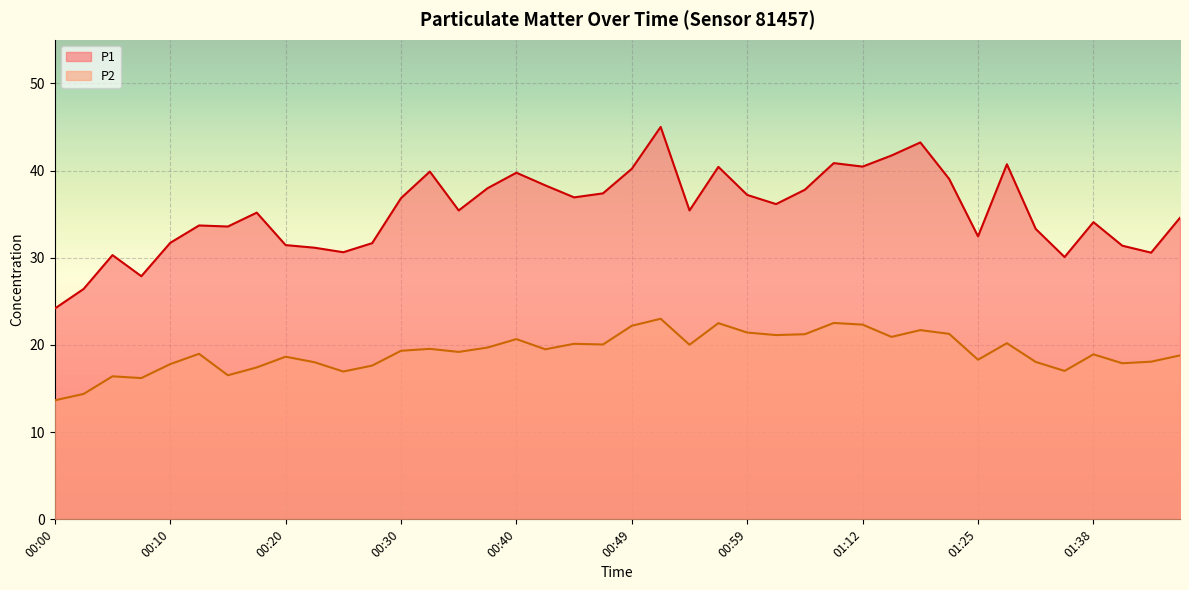

Where does the P2 series first go above 19?

00:30